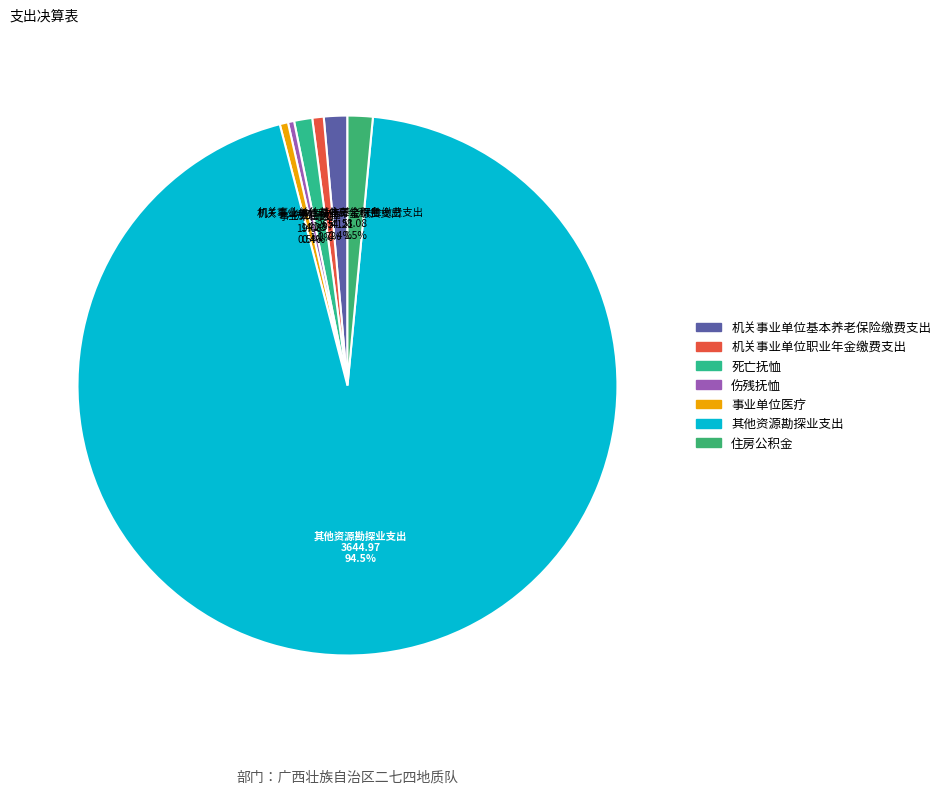

How many segments does this pie chart have?

7